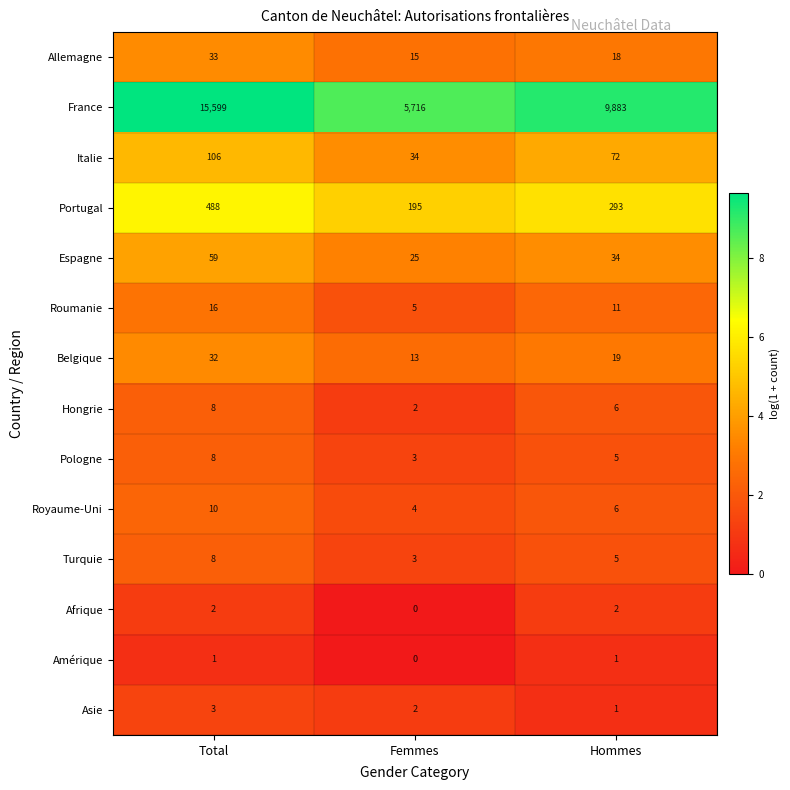

What is the total value across all series at Total?

16373